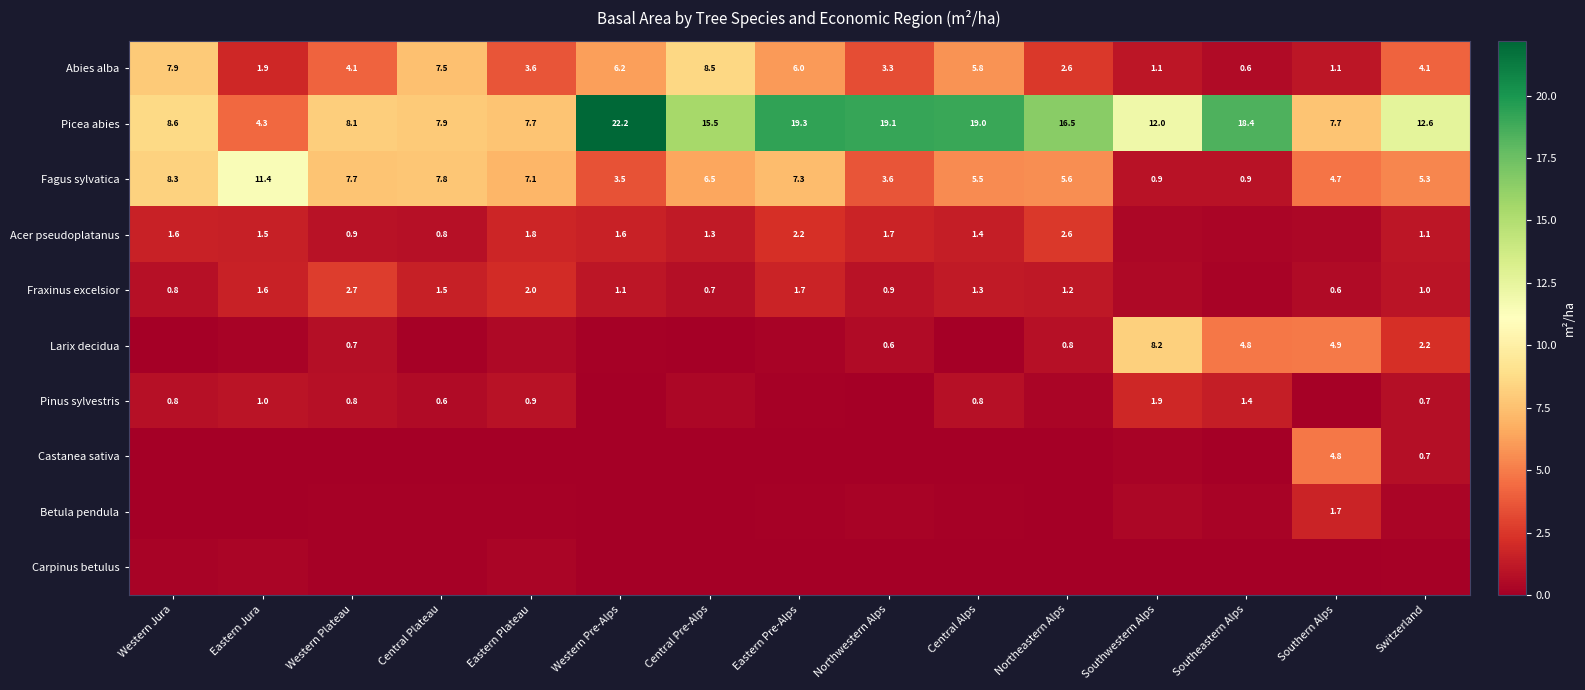

Read the Fagus sylvatica value at Eastern Pre-Alps.

7.3